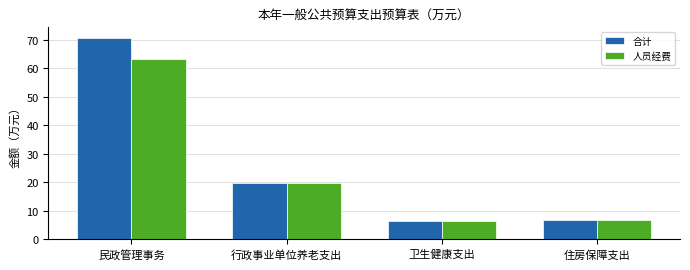

The 人员经费 series shows 8.8 at 卫生健康支出. True or false?

False